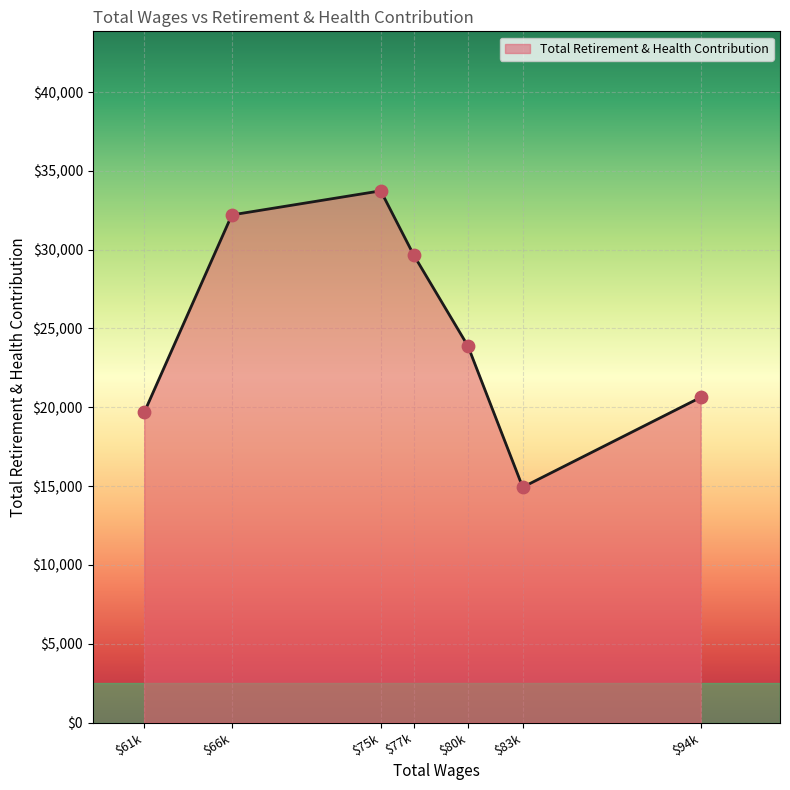

True or false: the data has more than 2 interior local peaks.

False